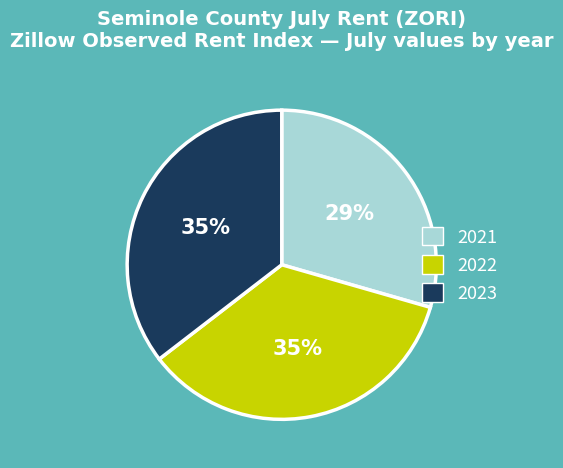

To the nearest percent, what is the average slice percentage?

33%